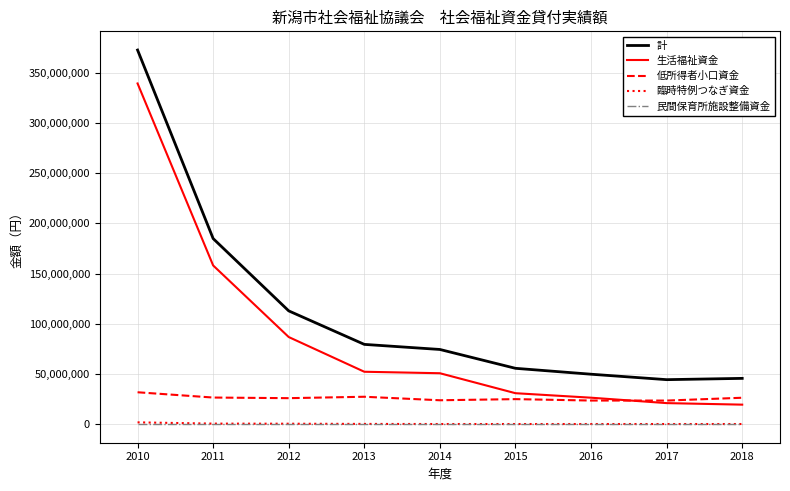

Which series has the largest range (max minus min)?

計